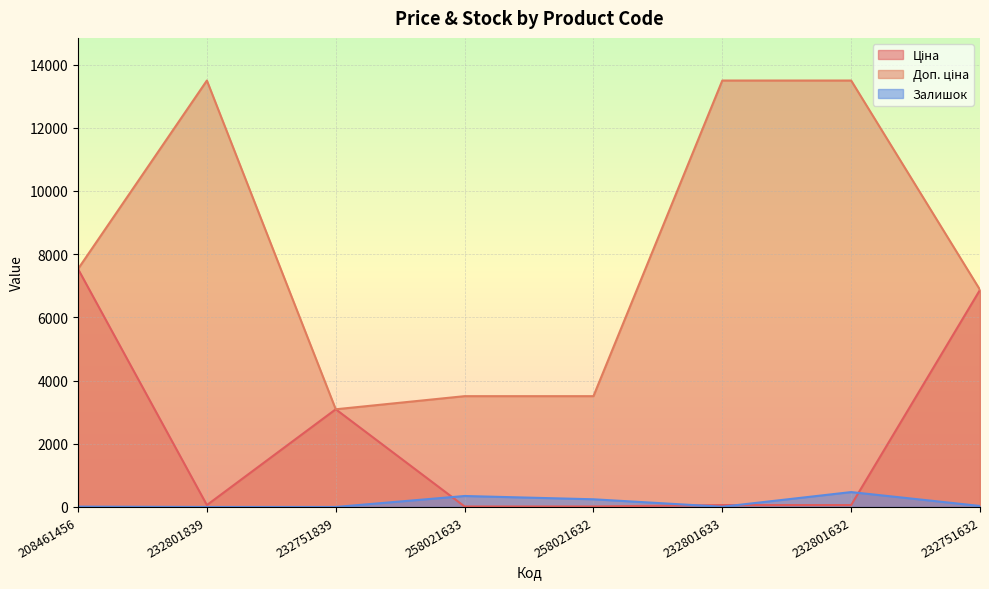

Where is the first local maximum for Ціна?

232751839